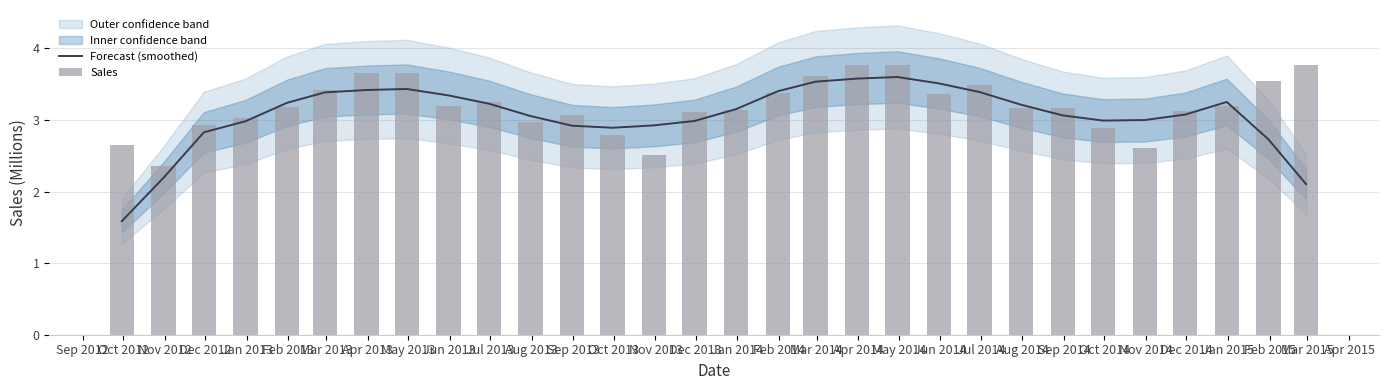

What is the lowest value of the Forecast (smoothed) series?

1.6